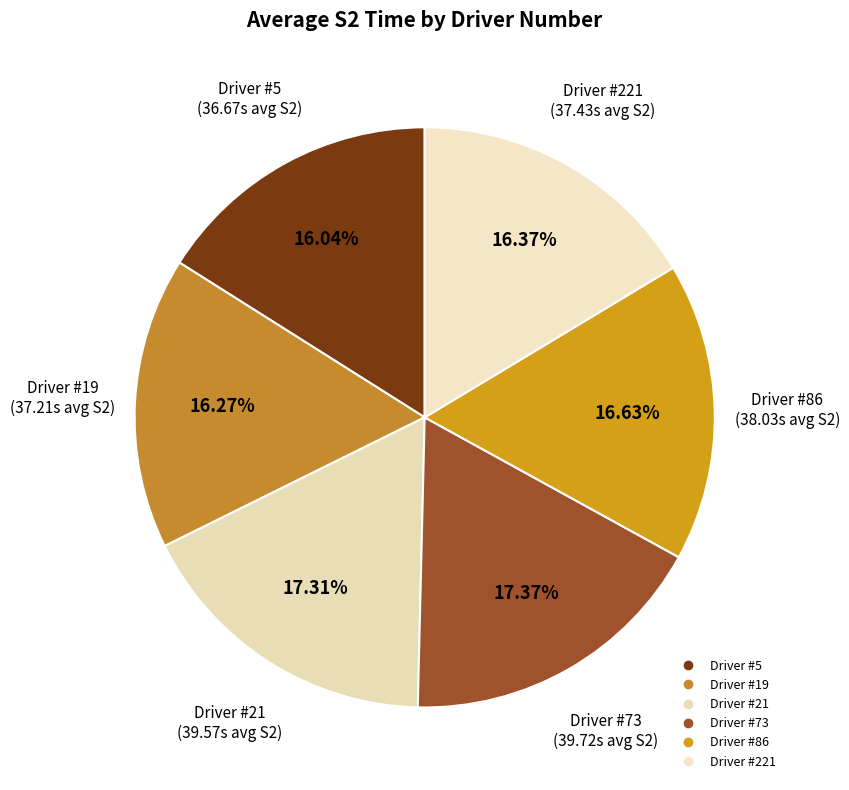

Count the number of slices in the pie.

6